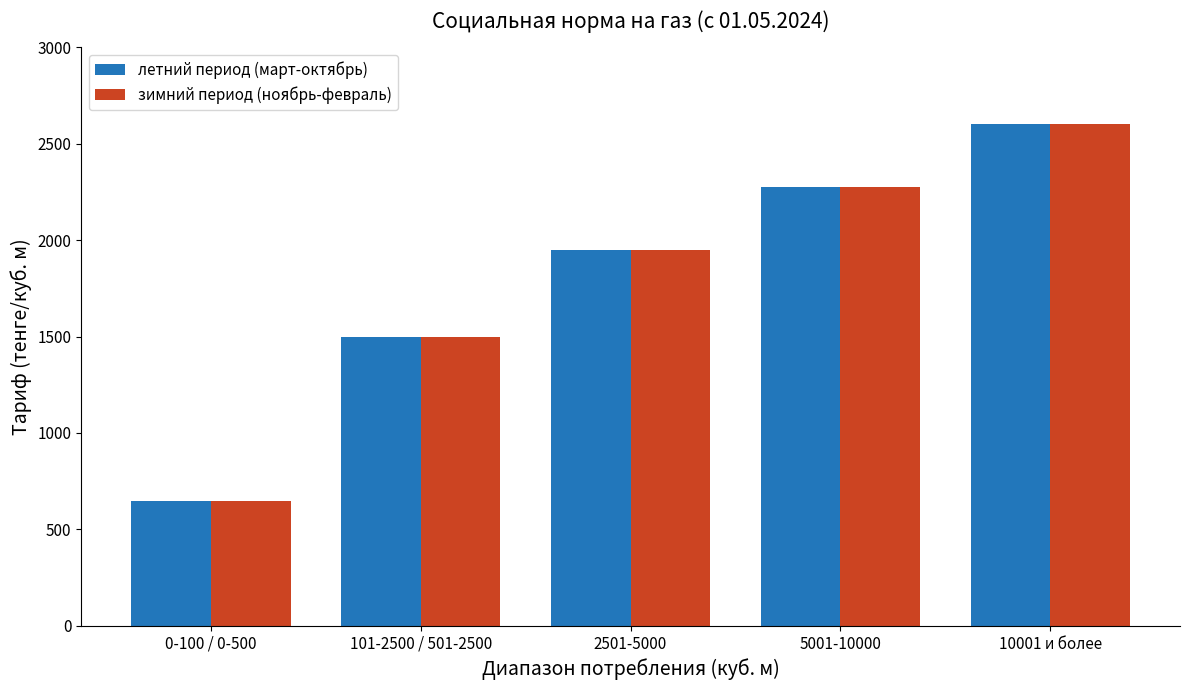

The летний период (март-октябрь) series shows 3137 at 2501-5000. True or false?

False